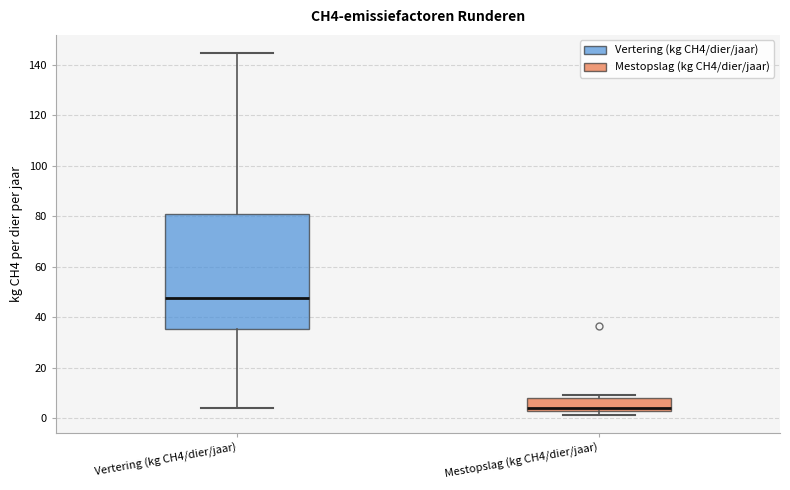

Which box has the highest median line?

Vertering (kg CH4/dier/jaar)